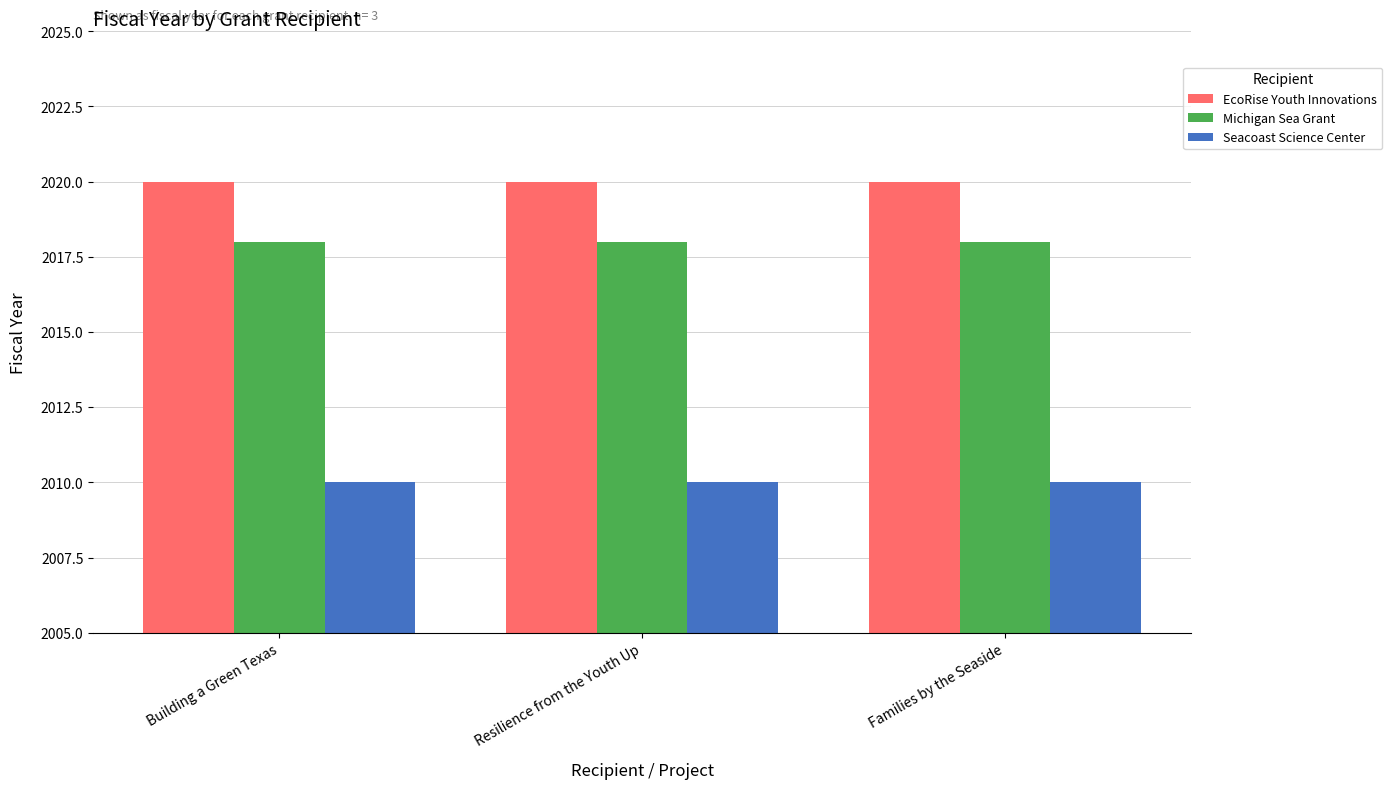

What is the label of the 1st bar from the left?

Building a Green Texas